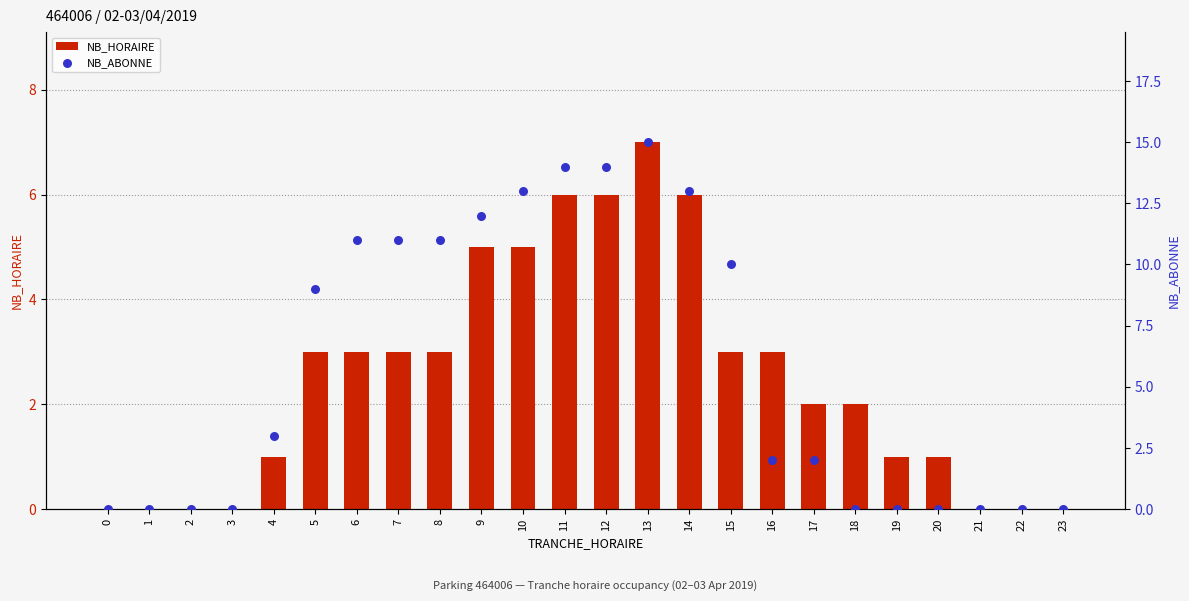

At how many categories does at least one series exceed 13?

3